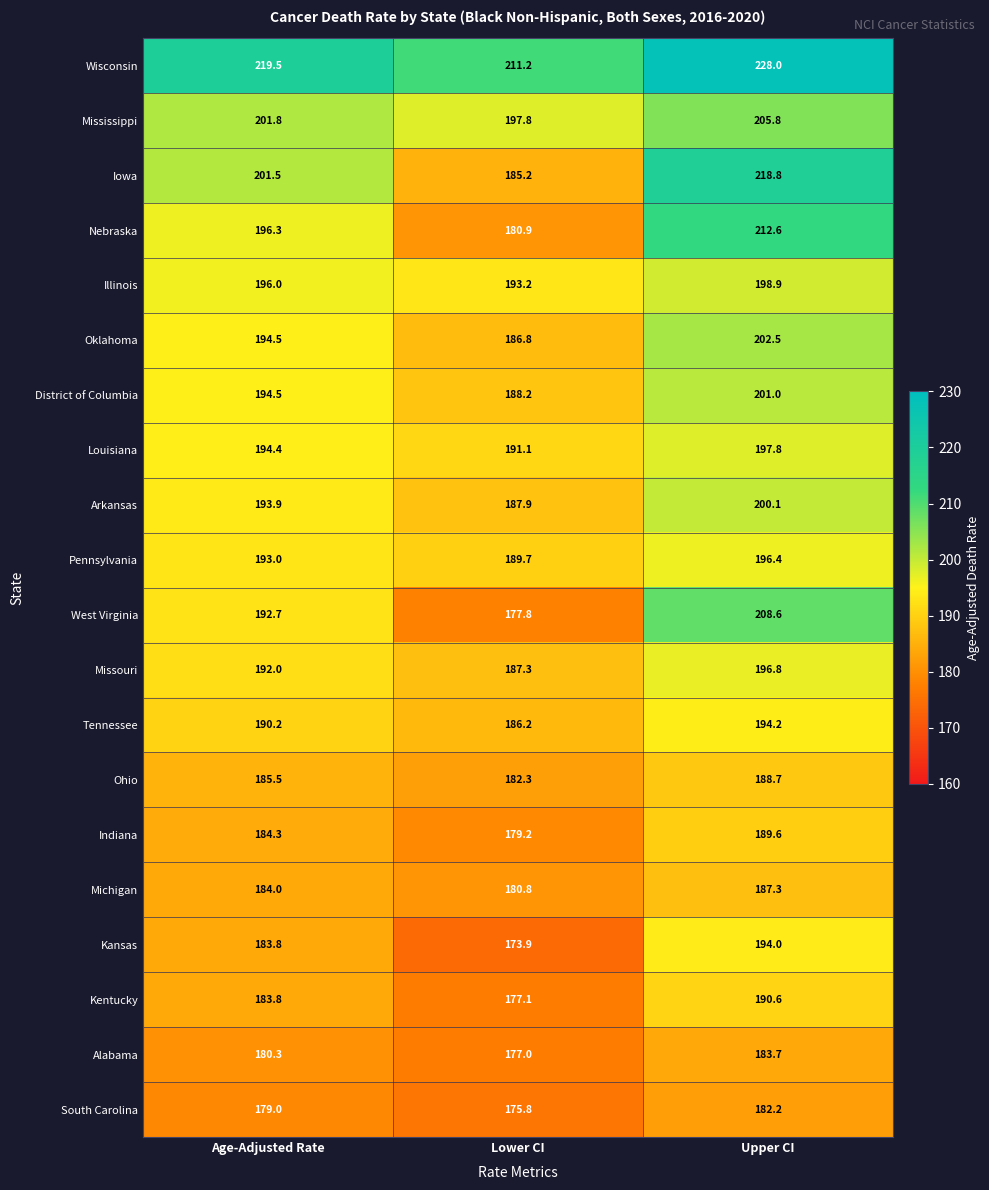

Rank the series at Upper CI from lowest to highest value.

South Carolina, Alabama, Michigan, Ohio, Indiana, Kentucky, Kansas, Tennessee, Pennsylvania, Missouri, Louisiana, Illinois, Arkansas, District of Columbia, Oklahoma, Mississippi, West Virginia, Nebraska, Iowa, Wisconsin